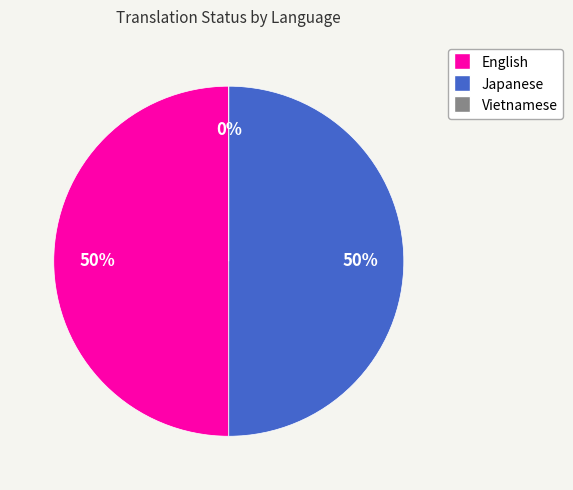

Does English represent more than half of the total?

No